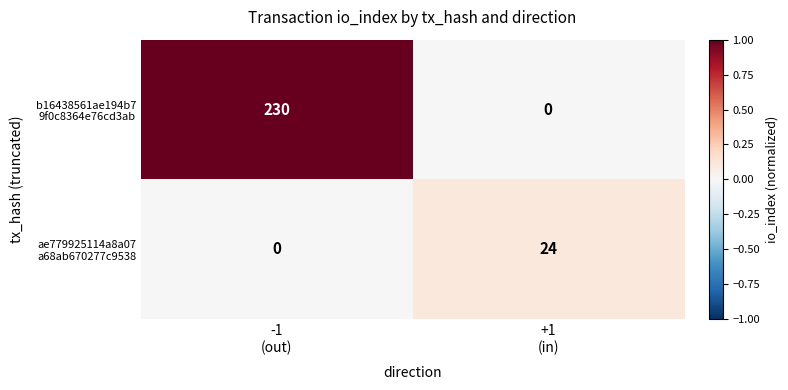

What is the greatest value displayed?

230